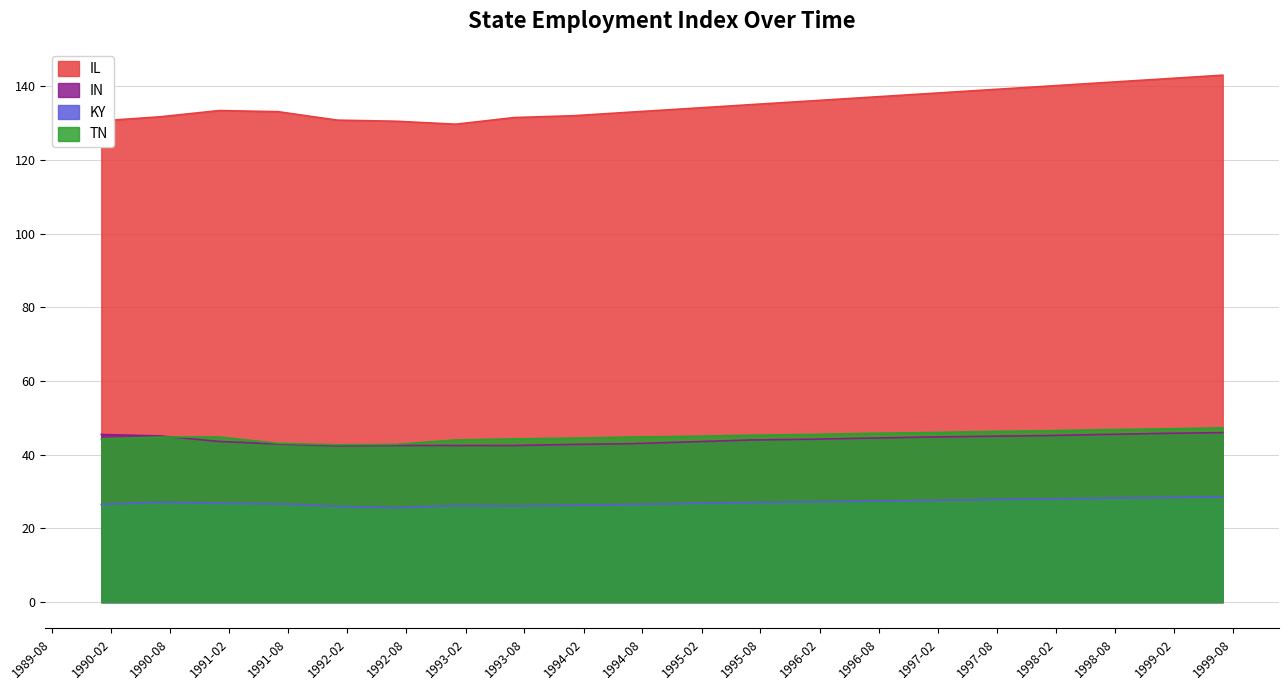

Which series has the largest total across all categories?

IL